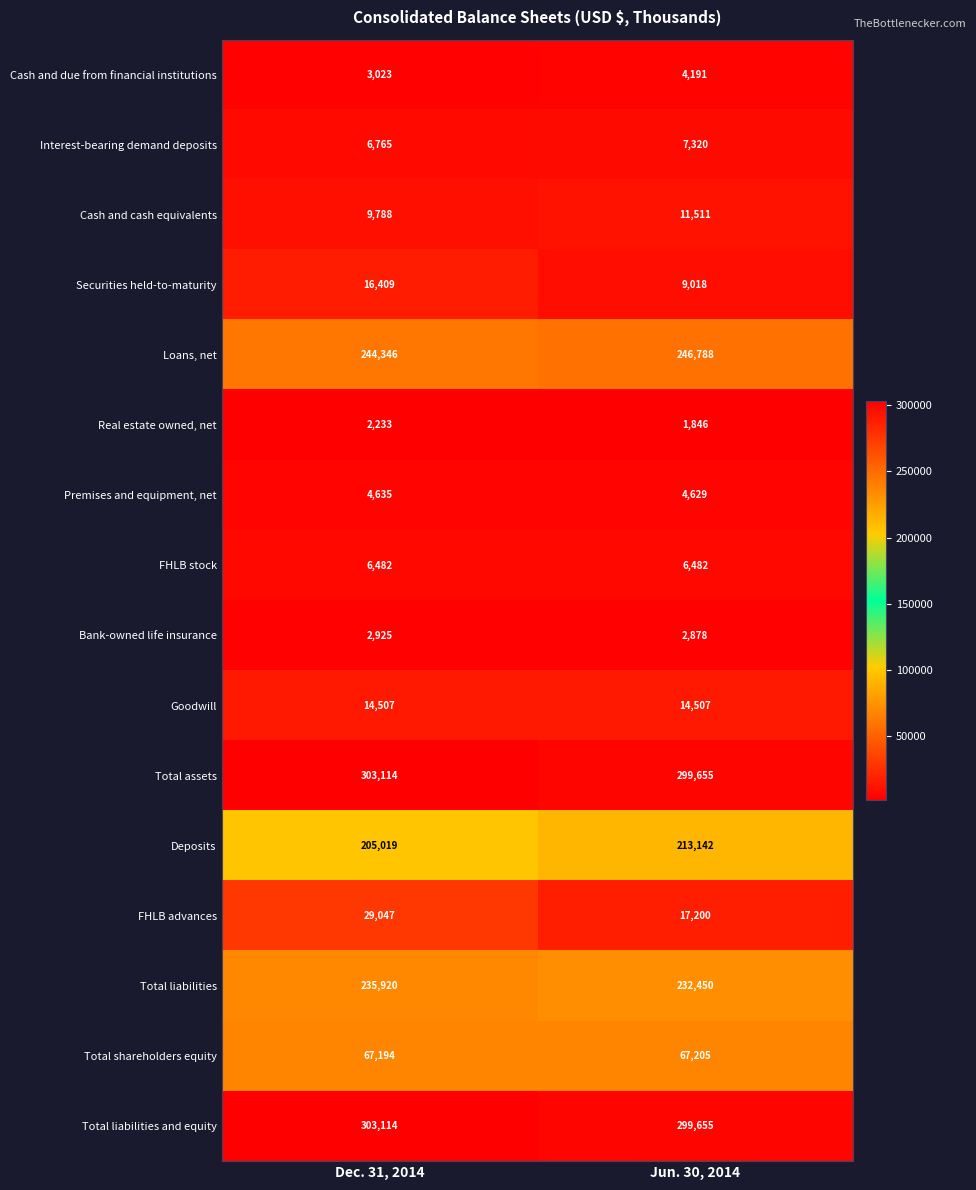

At which category is the sum across all series the highest?

Dec. 31, 2014